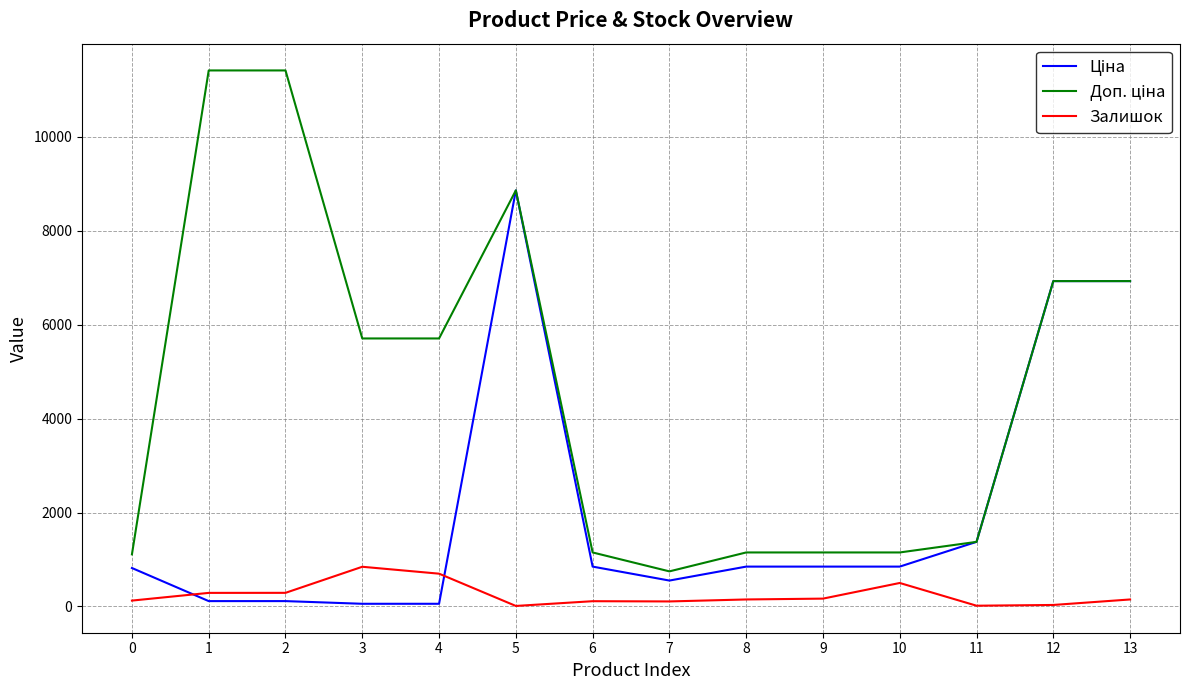

What is the sum of all Залишок values?

3490.0